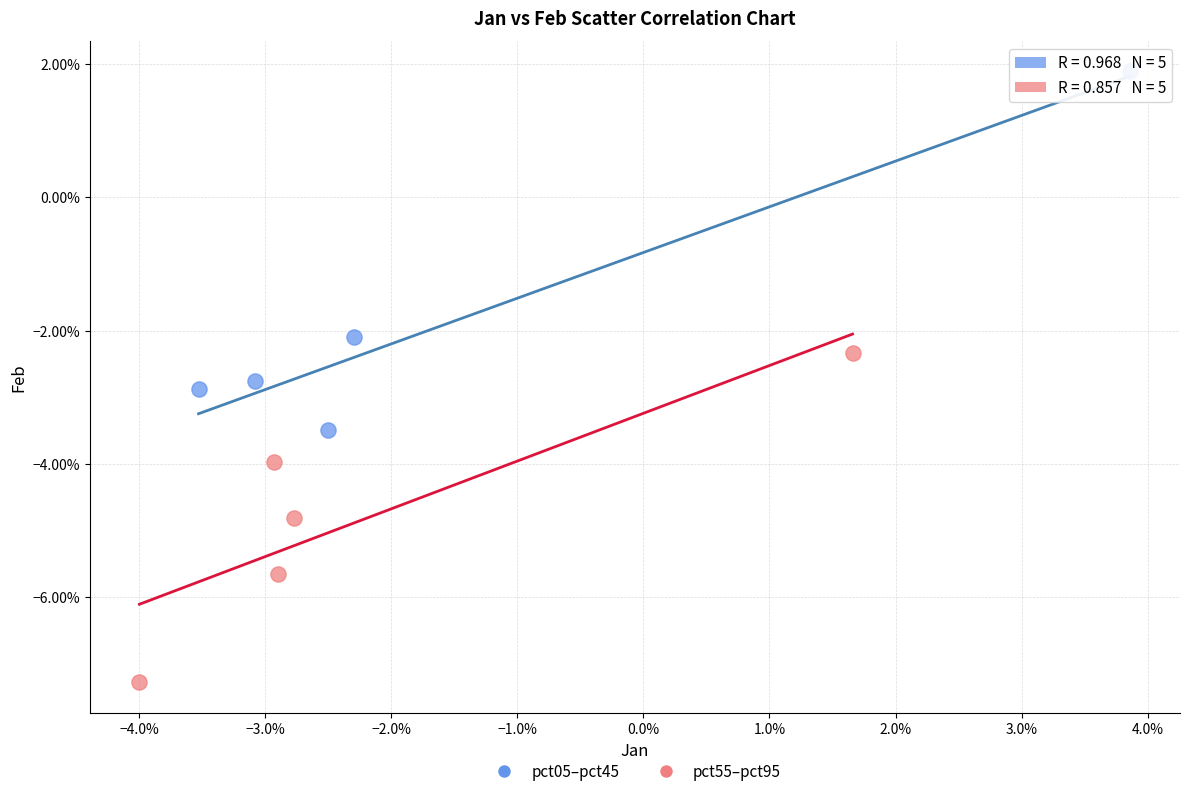

Which series reaches the minimum Y coordinate?

pct55–pct95